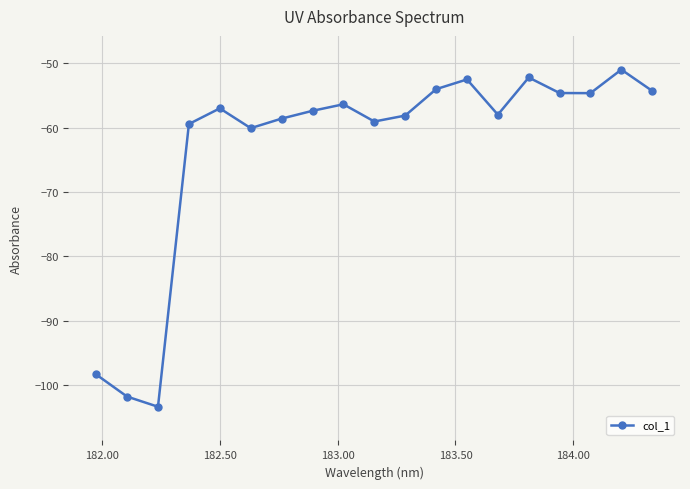

What is the average value?

-63.2